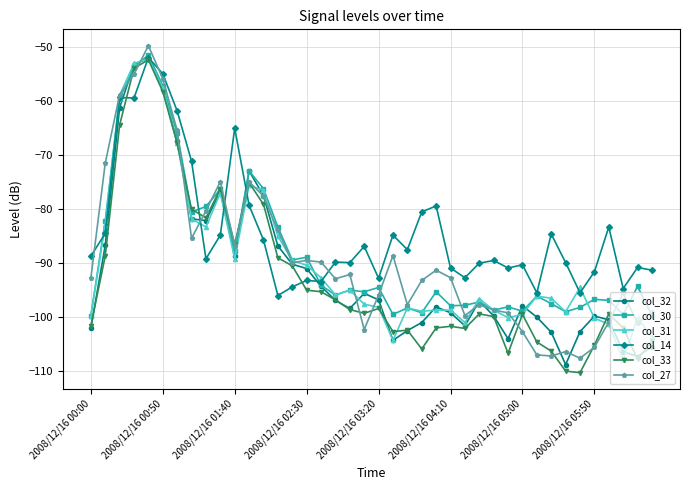

What is the minimum value shown in the chart?

-110.3